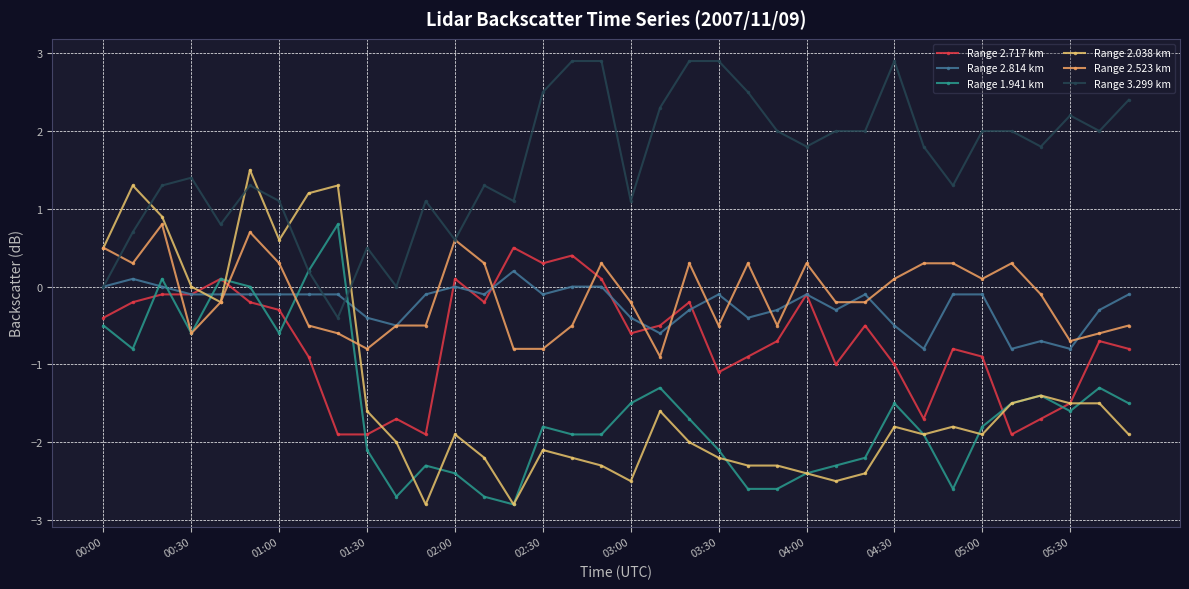

Does the chart have visible grid lines?

Yes